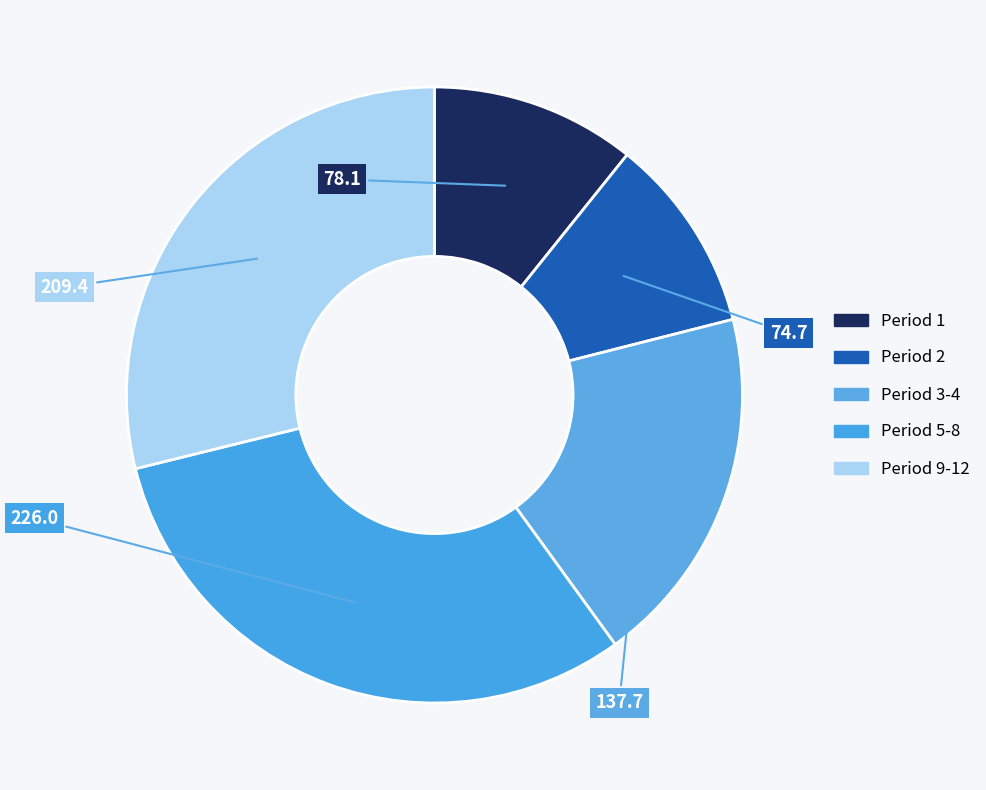

Is there a majority slice in this chart?

No